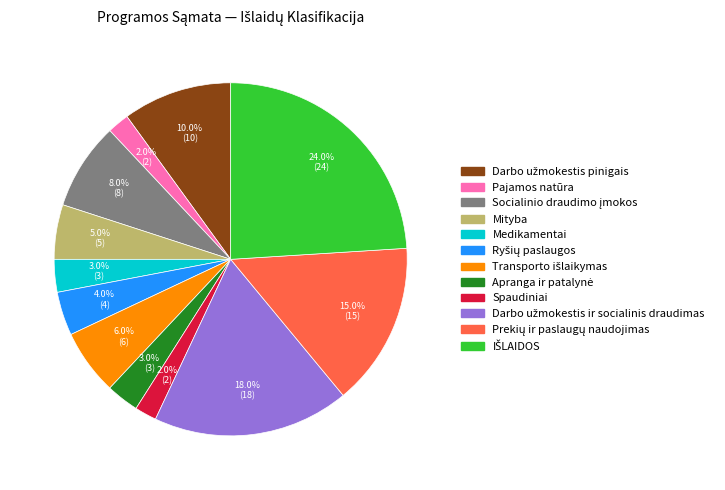

Does any single category account for the majority?

No